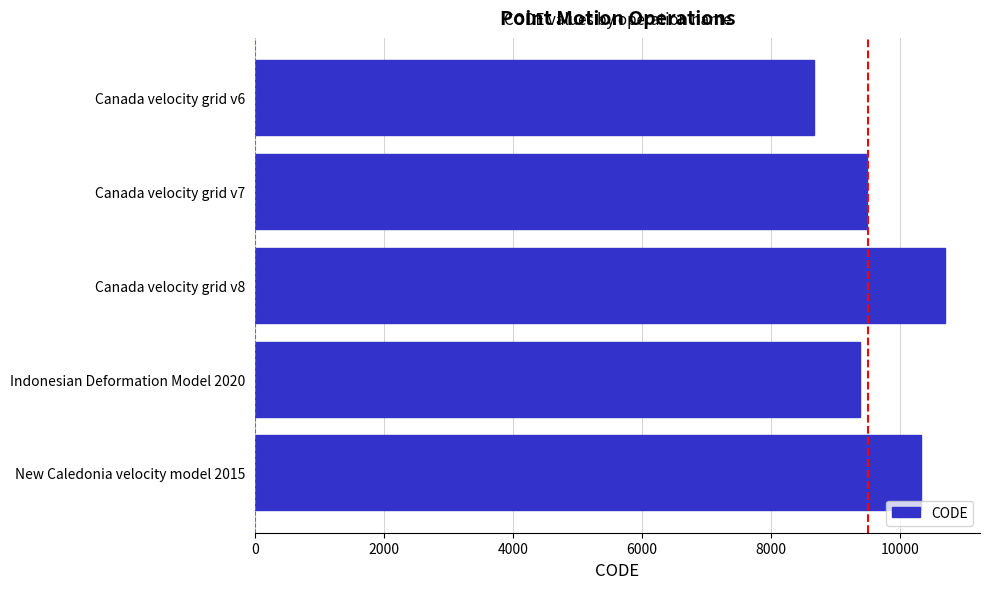

Count the number of data series in this chart.

1